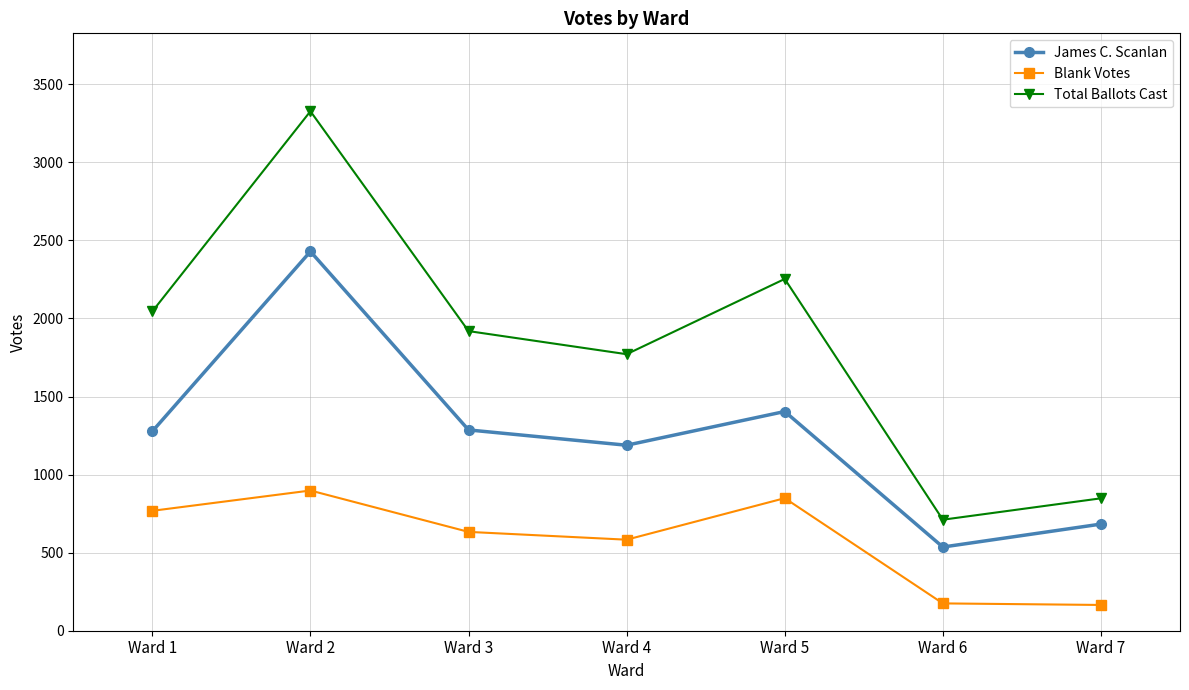

True or false: James C. Scanlan and Total Ballots Cast cross at least once.

False